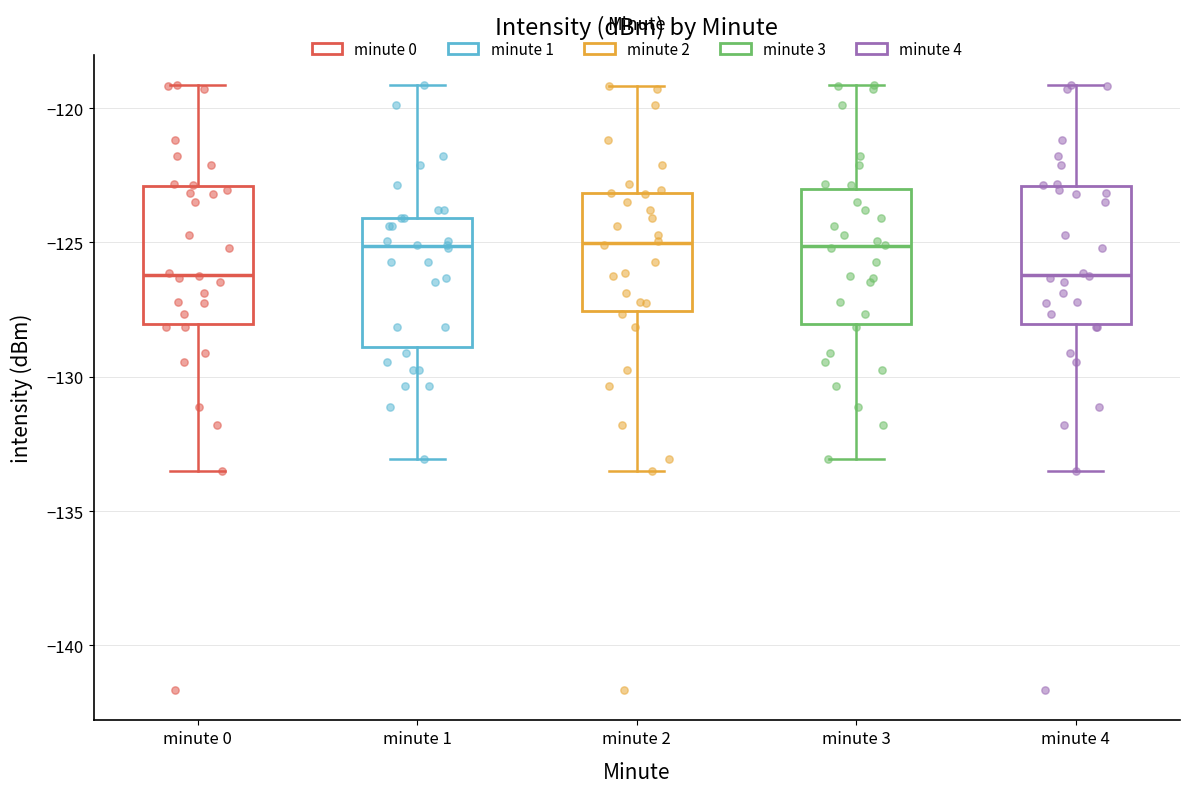

Reading left to right, read every box against the y-axis: the position of its median line, the range the box covers, and the ends of its whiskers. The values are not printed on the chart, so give them approximately, as read against the axis.

minute 0: median -126.0, box -128.0 to -123.0, whiskers -133.5 to -119.0
minute 1: median -125.0, box -129.0 to -124.0, whiskers -133.0 to -119.0
minute 2: median -125.0, box -127.5 to -123.0, whiskers -133.5 to -119.0
minute 3: median -125.0, box -128.0 to -123.0, whiskers -133.0 to -119.0
minute 4: median -126.0, box -128.0 to -123.0, whiskers -133.5 to -119.0